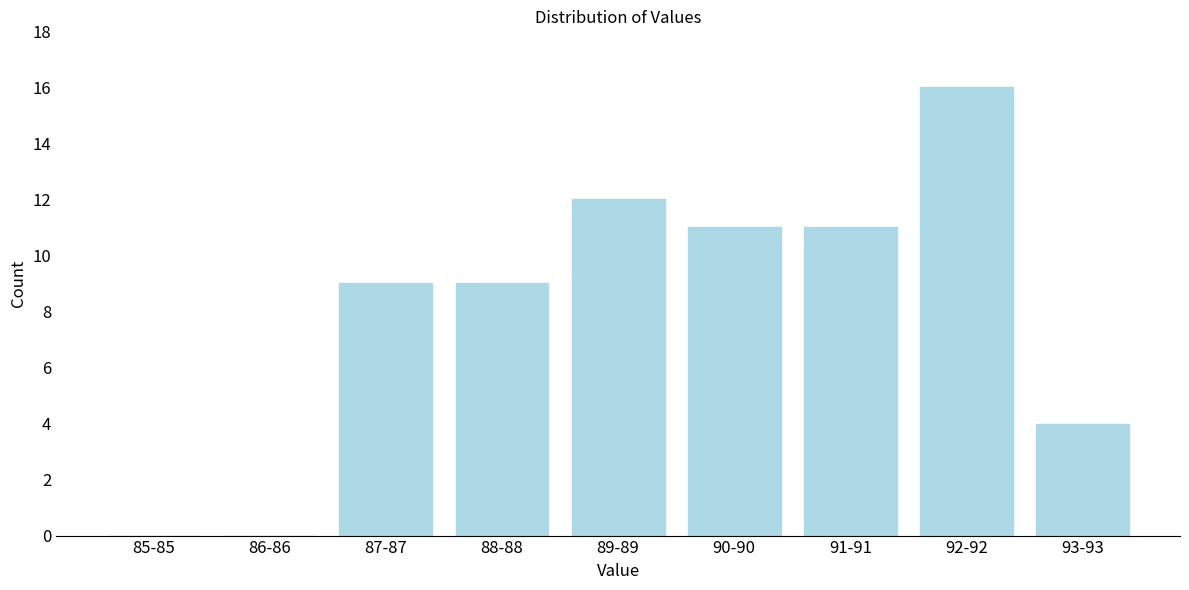

Reading left to right, transcribe all the data shown in this chart.

85-85=0	86-86=0	87-87=9	88-88=9	89-89=12	90-90=11	91-91=11	92-92=16	93-93=4